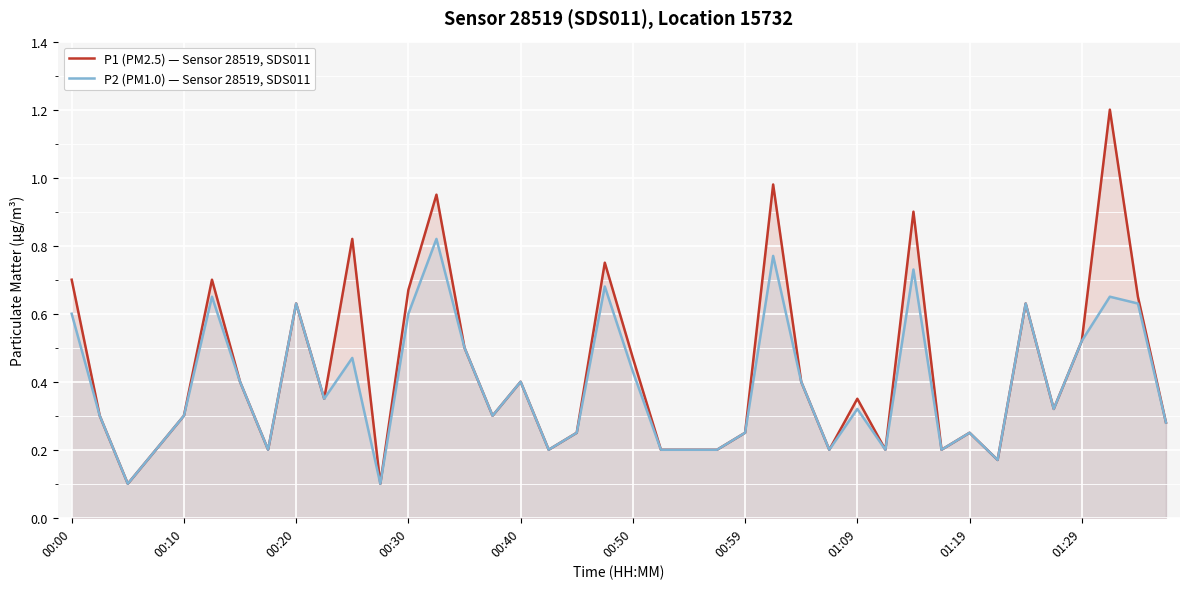

True or false: P1 (PM2.5) — Sensor 28519, SDS011 and P2 (PM1.0) — Sensor 28519, SDS011 cross at least once.

False